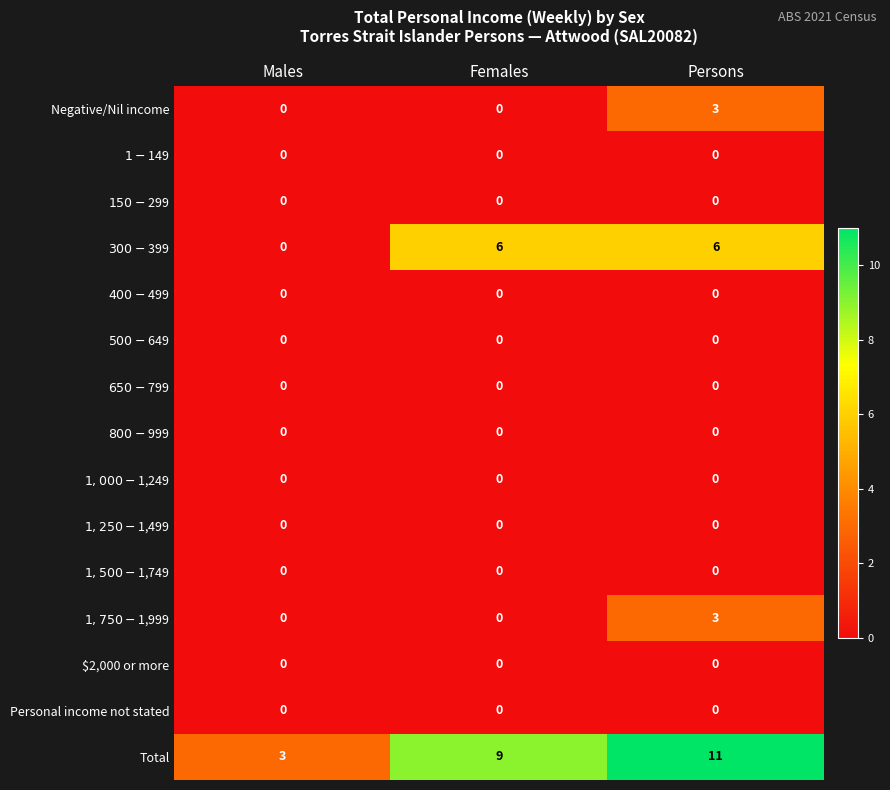

What is the sum of all Negative/Nil income values?

3